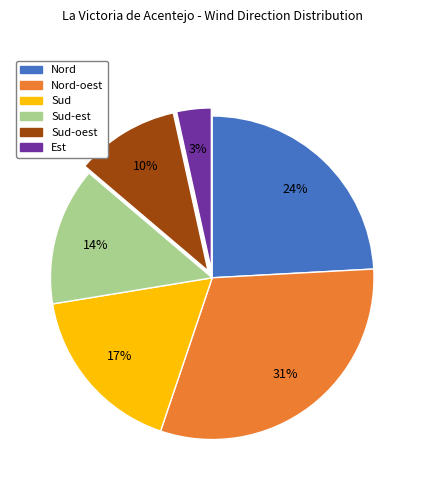

Does Nord-oest represent more than half of the total?

No